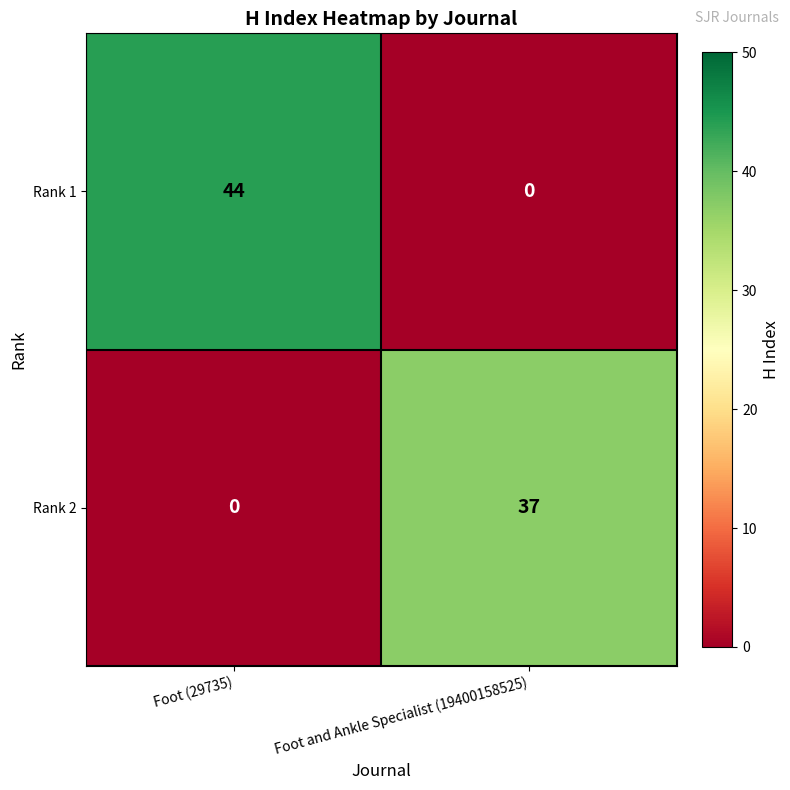

What is the average value of the Rank 1 series?

22